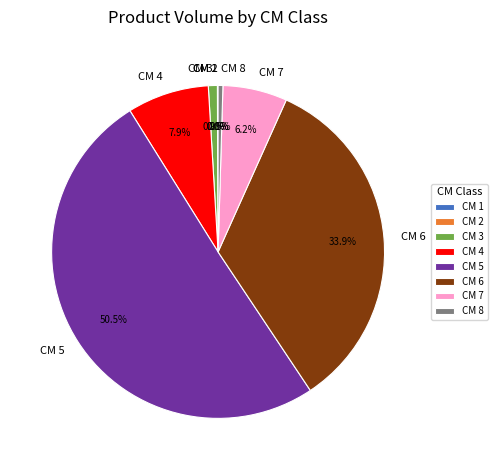

What portion of the pie excludes CM 6?

66.1%